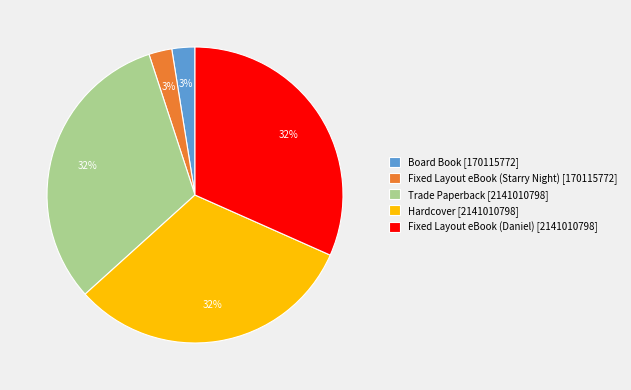

How many slices are in this pie chart?

5